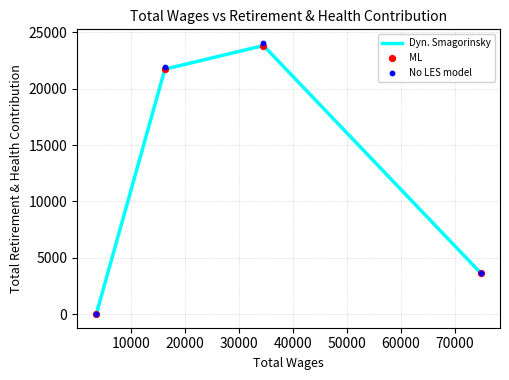

Which series contains the highest Y value?

No LES model